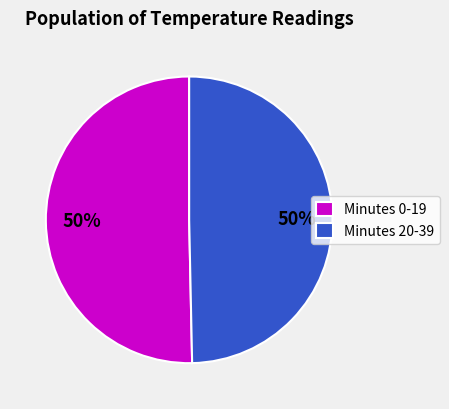

Approximately how many times larger is the value at Minutes 20-39 compared to Minutes 0-19?

1.0